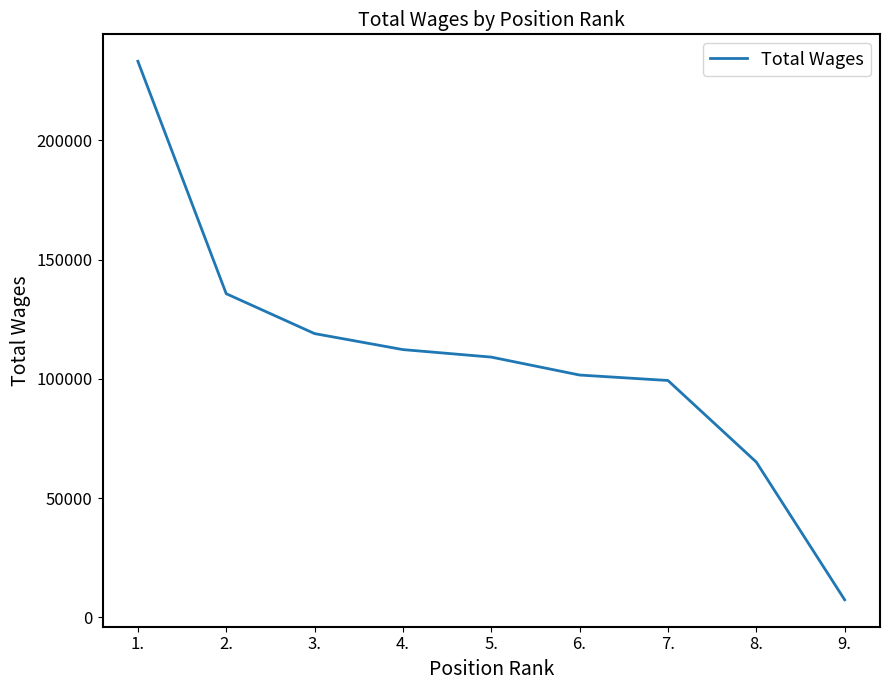

What position from the right is 7.?

3